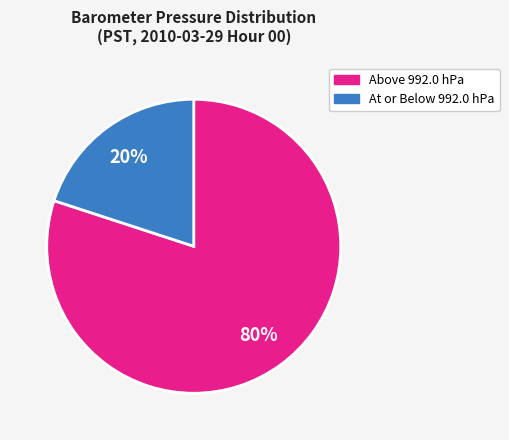

Does any single category account for the majority?

Yes